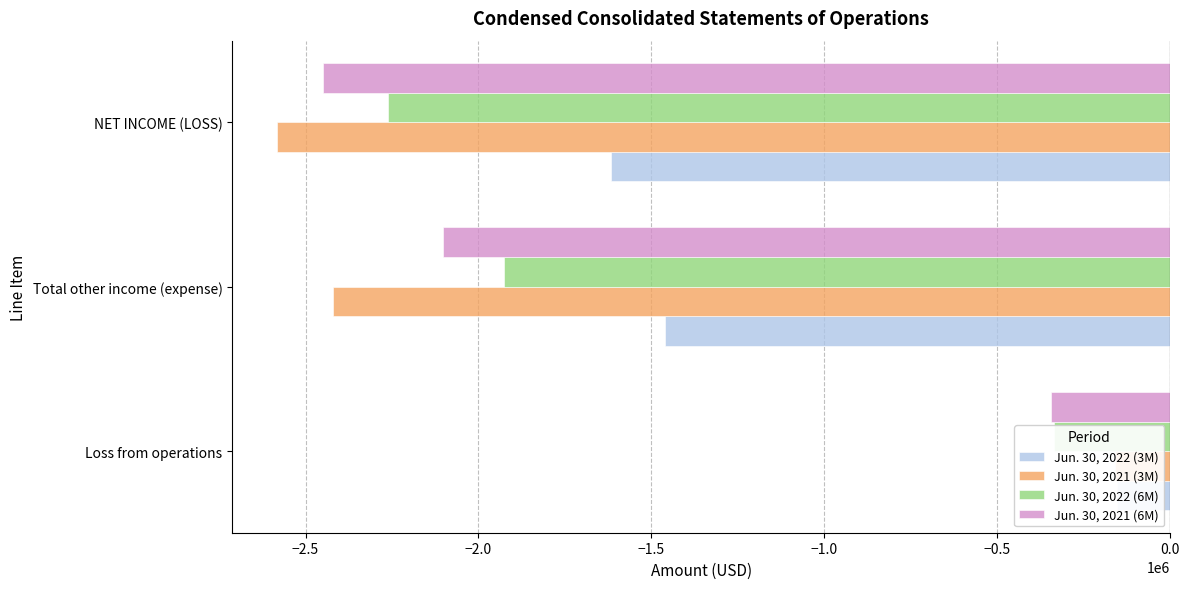

Reading left to right, transcribe all the data shown in this chart.

Jun. 30, 2022 (3M): -154000	-1462000	-1616000
Jun. 30, 2021 (3M): -161000	-2422000	-2583000
Jun. 30, 2022 (6M): -337000	-1926000	-2263000
Jun. 30, 2021 (6M): -345000	-2104000	-2449000